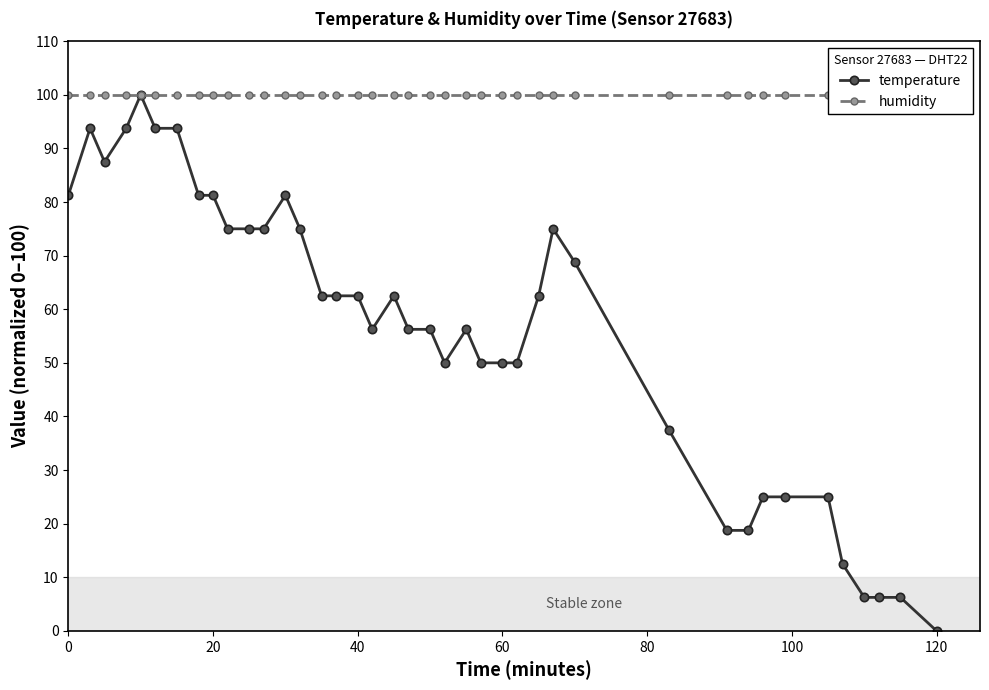

In temperature, how many points are lower than both neighbors (excluding endpoints)?

3